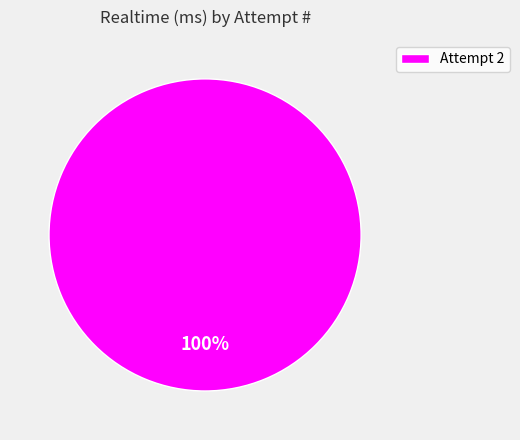

To the nearest percent, what portion does Attempt 2 represent?

100%